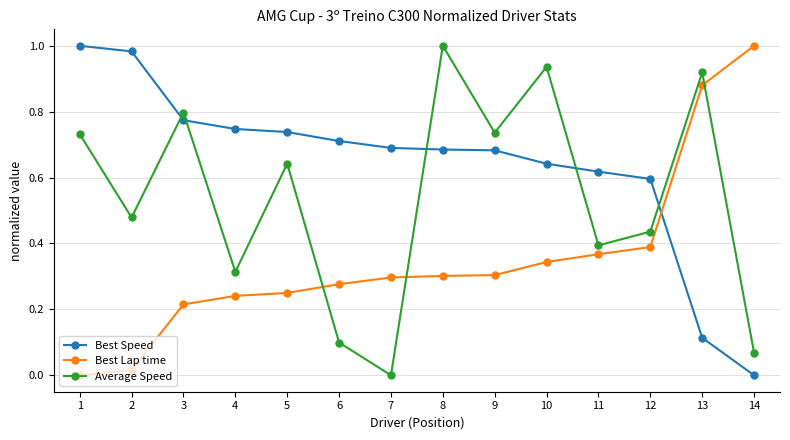

Which series has the largest total across all categories?

Best Speed